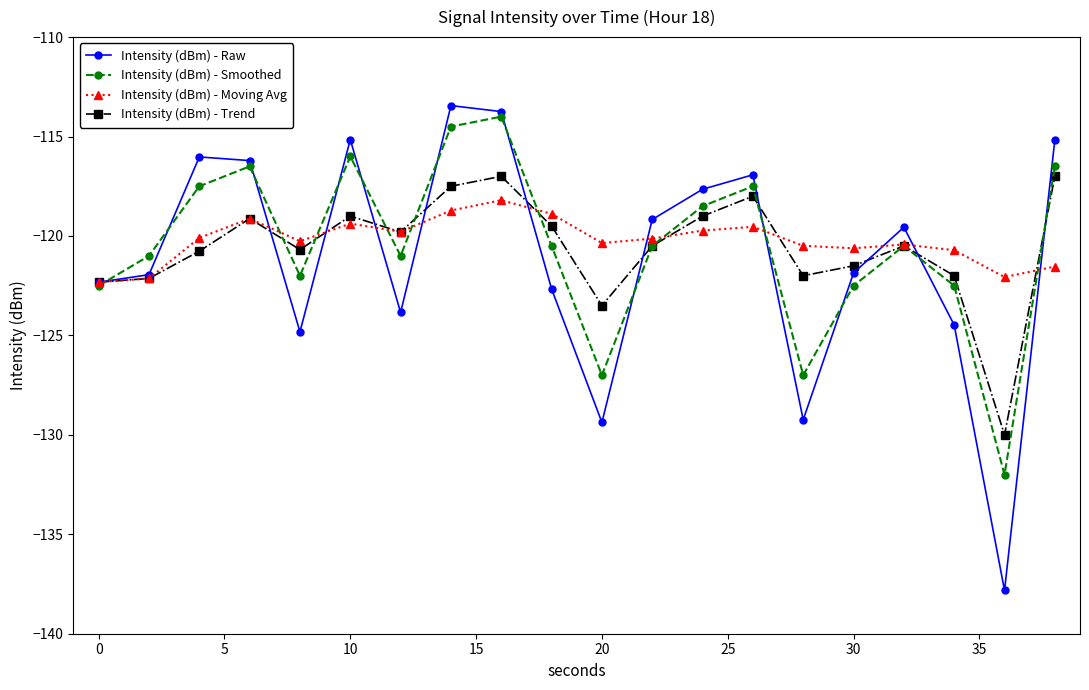

True or false: Intensity (dBm) - Moving Avg has more than 1 interior local peaks.

True